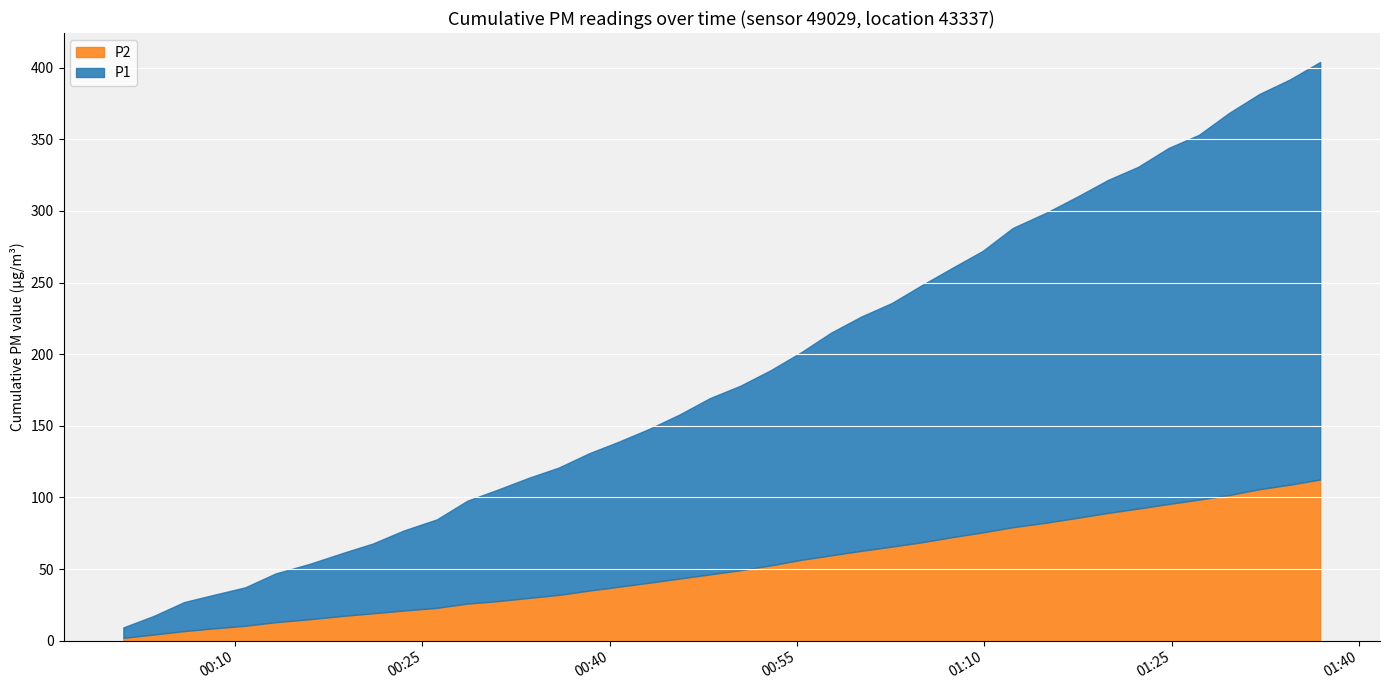

List the series in order of their peak value, lowest first.

P2, P1